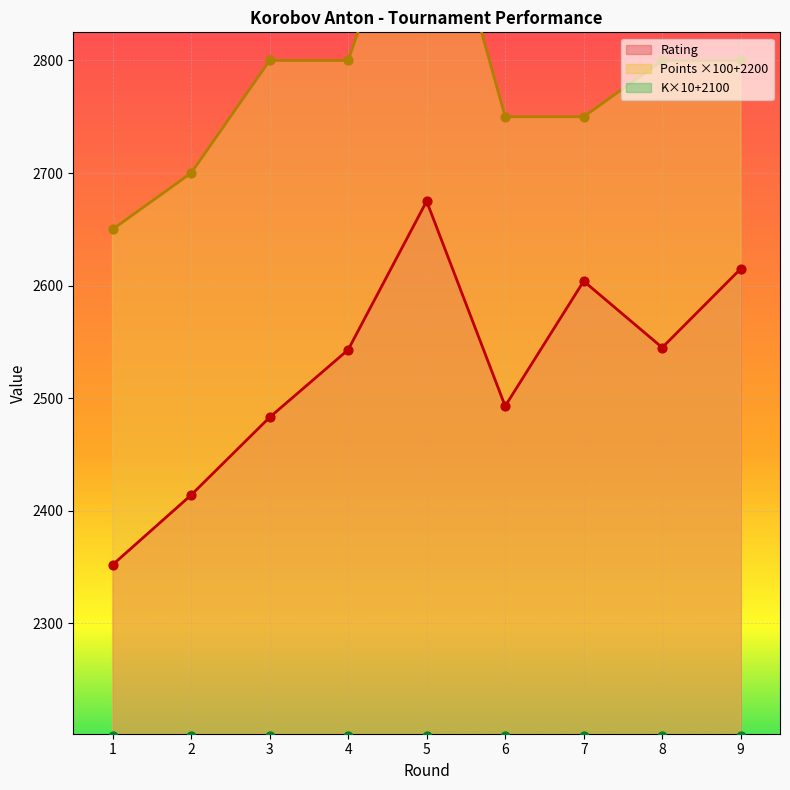

Which series contains the highest Y value?

Points